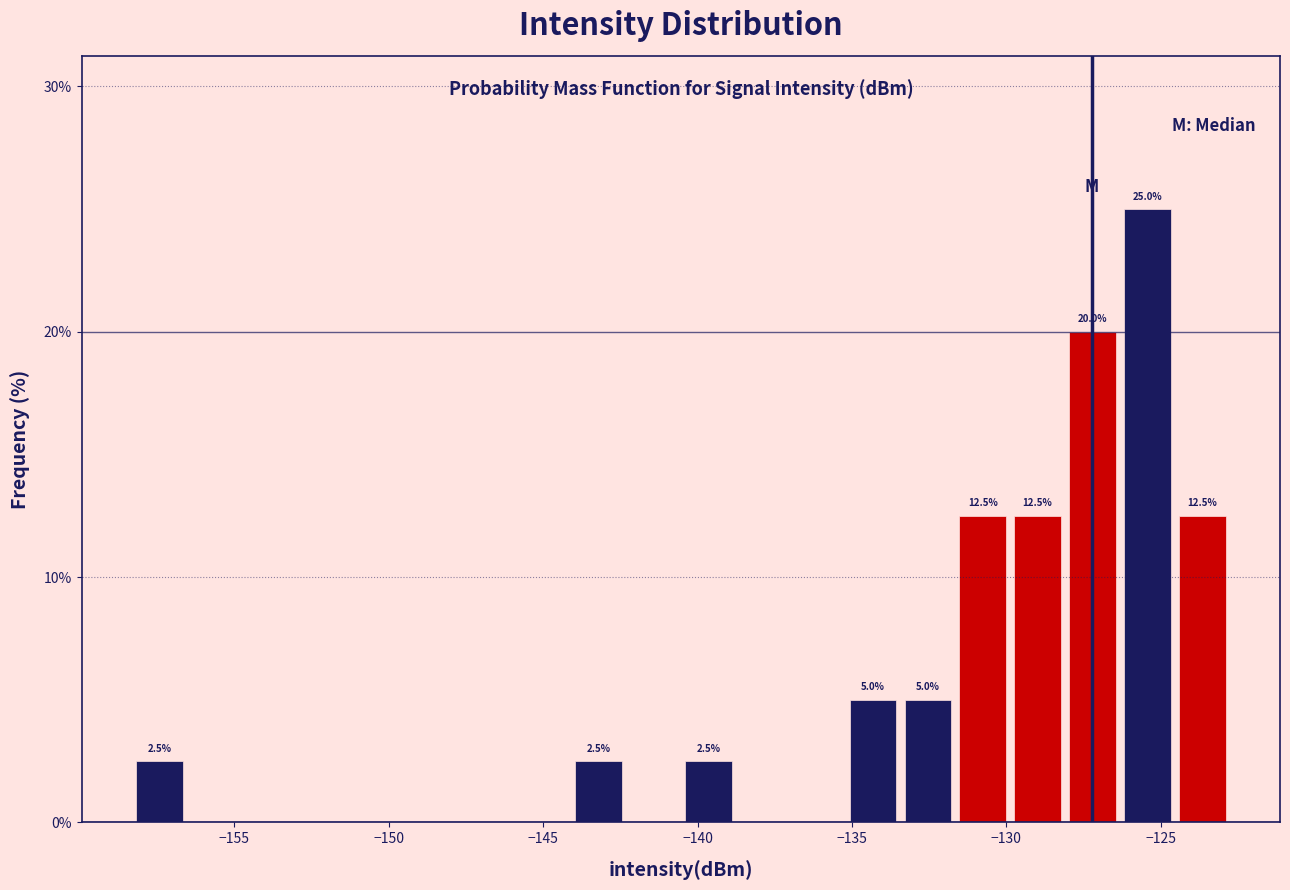

Around what value on the x-axis is the tallest bar? Give the approximate position of its centre, as read against the axis.

-125.5